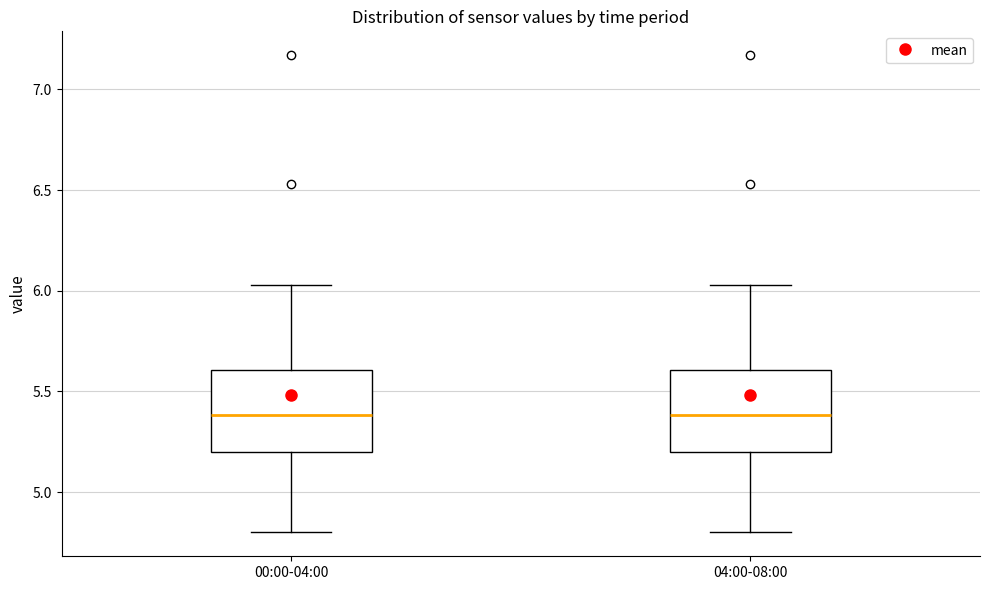

Where does the lower whisker of the box for 00:00-04:00 end on the y-axis? The values are not printed on the chart, so give them approximately, as read against the axis.

4.80